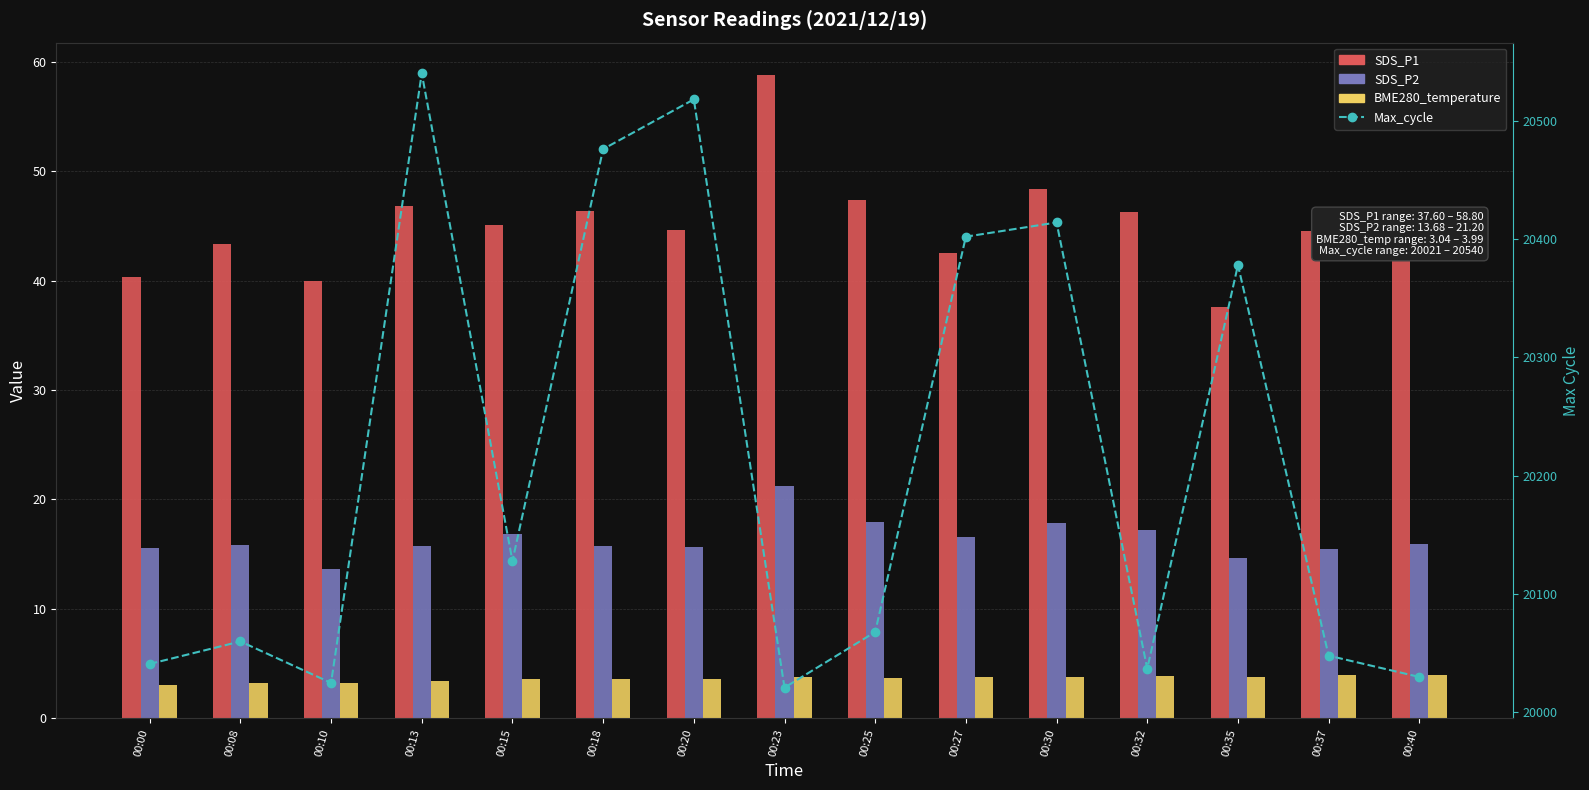

What is the value of the Max_cycle bar at the 11th from the left?

20414.0